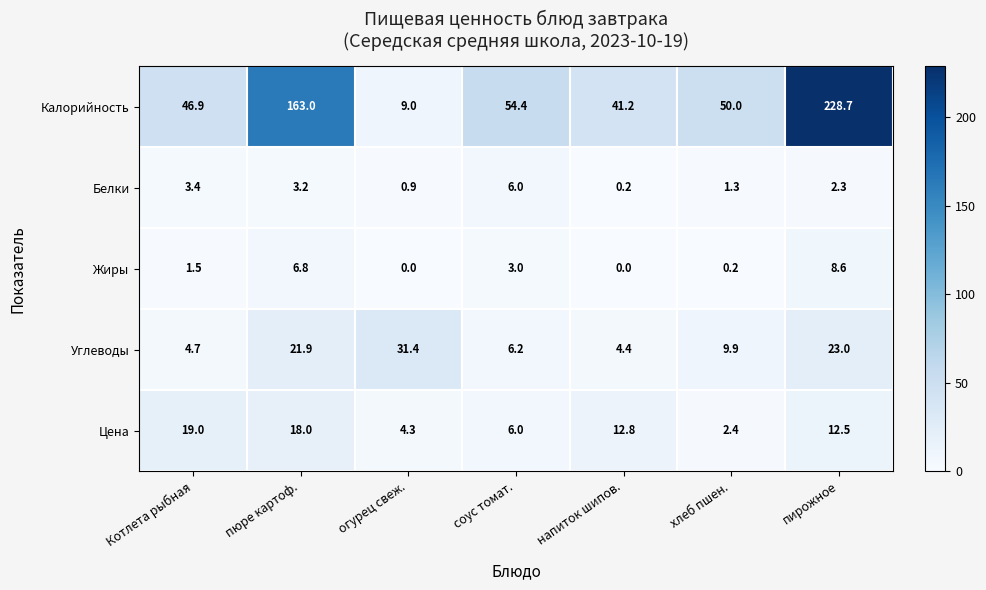

Which series has the largest range (max minus min)?

Калорийность